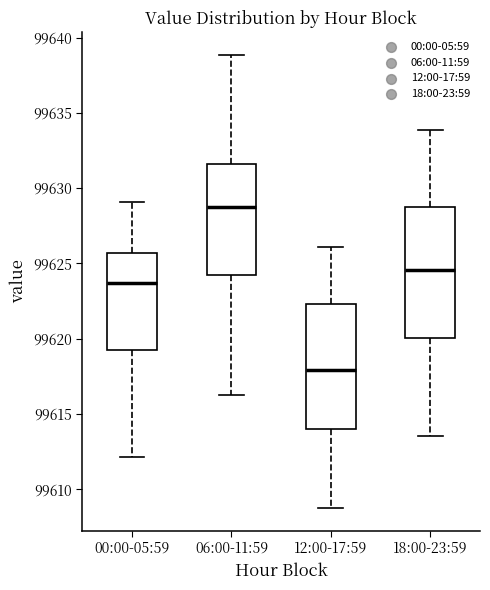

Reading left to right, transcribe this box plot: for each box, give where its median line is, the range the box spans, and where its two whiskers end, as read against the y-axis. The values are not printed on the chart, so give them approximately, as read against the axis.

00:00-05:59: median 99623.5, box 99619.0 to 99625.5, whiskers 99612.0 to 99629.0
06:00-11:59: median 99628.5, box 99624.5 to 99631.5, whiskers 99616.5 to 99639.0
12:00-17:59: median 99618.0, box 99614.0 to 99622.5, whiskers 99609.0 to 99626.0
18:00-23:59: median 99624.5, box 99620.0 to 99628.5, whiskers 99613.5 to 99634.0